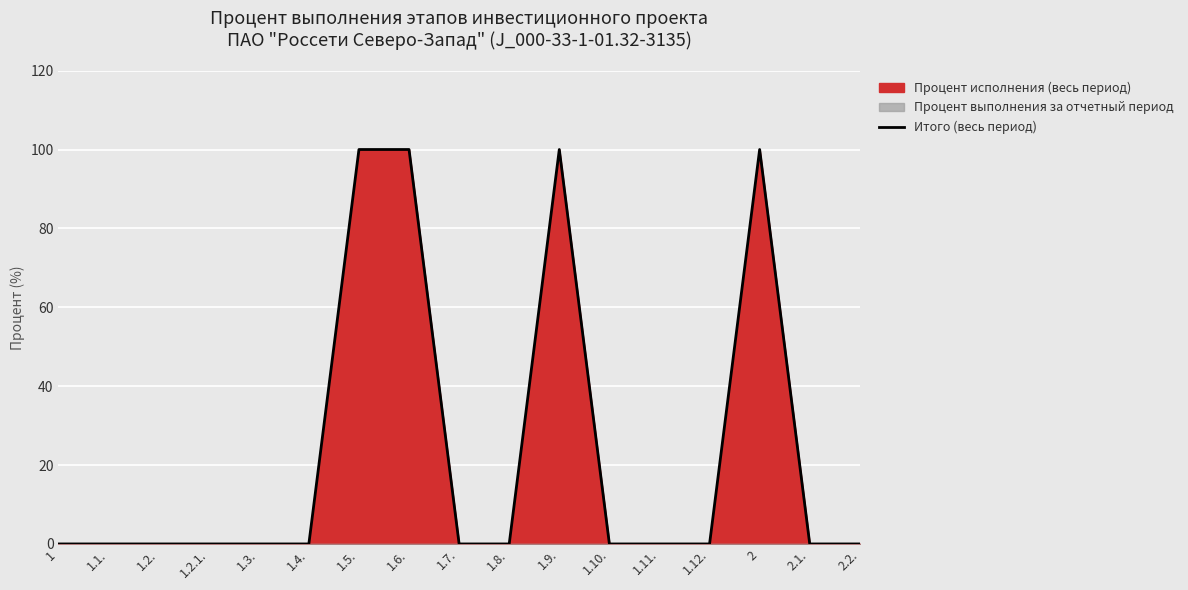

Rank the categories by value from lowest to highest.

1, 1.1., 1.2., 1.2.1., 1.3., 1.4., 1.7., 1.8., 1.10., 1.11., 1.12., 2.1., 2.2., 1.5., 1.6., 1.9., 2